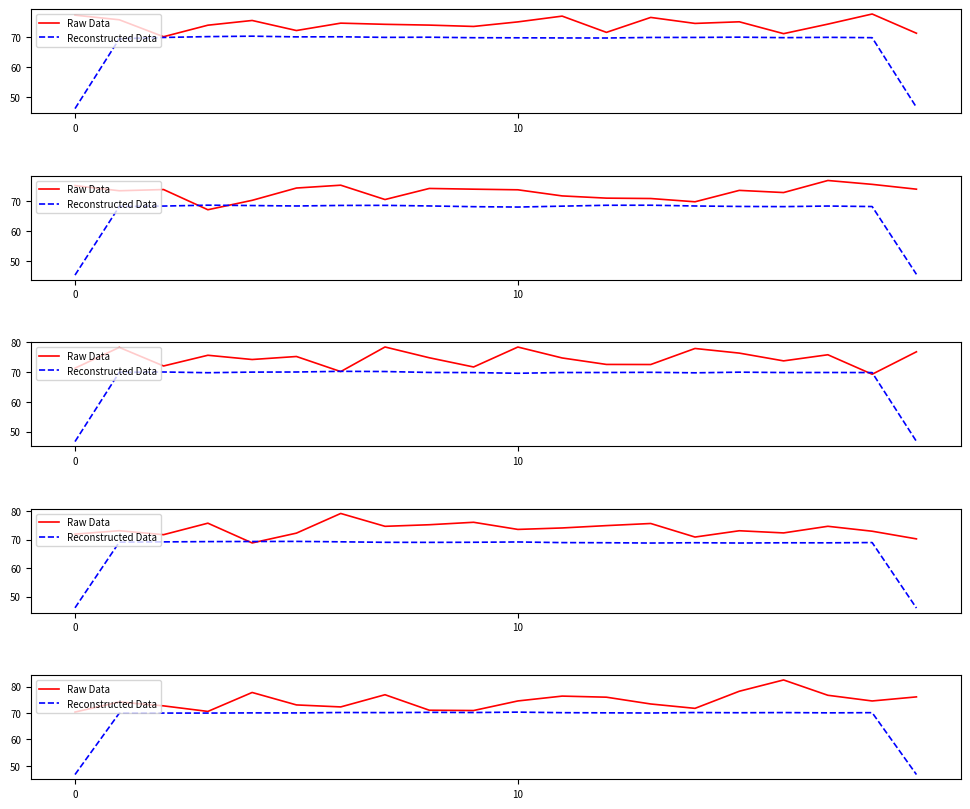

Count the number of categories in the chart.

20